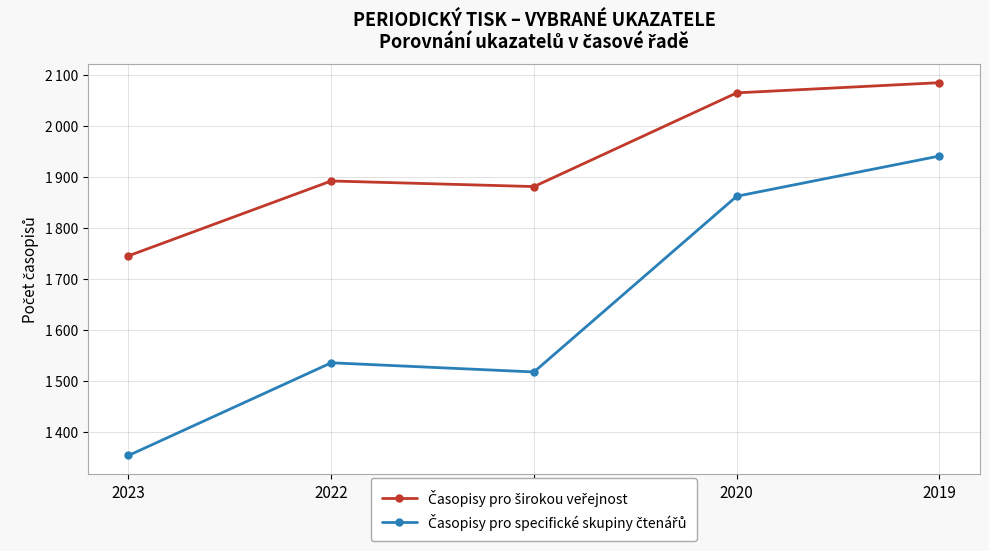

Is this an area chart (filled region under the line)?

No